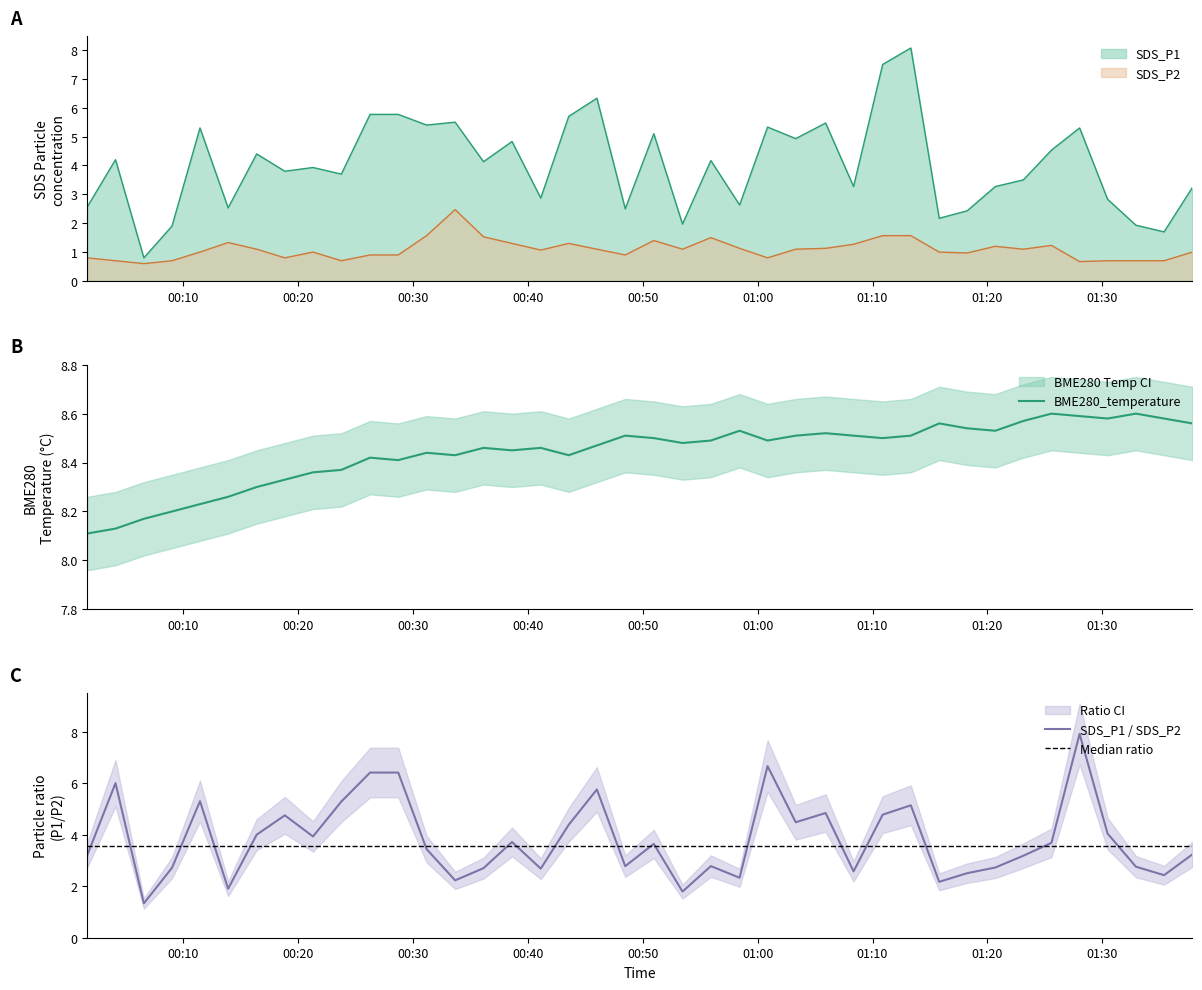

At which label is SDS_P1 closest to 4?

2022/12/25 00:21:19